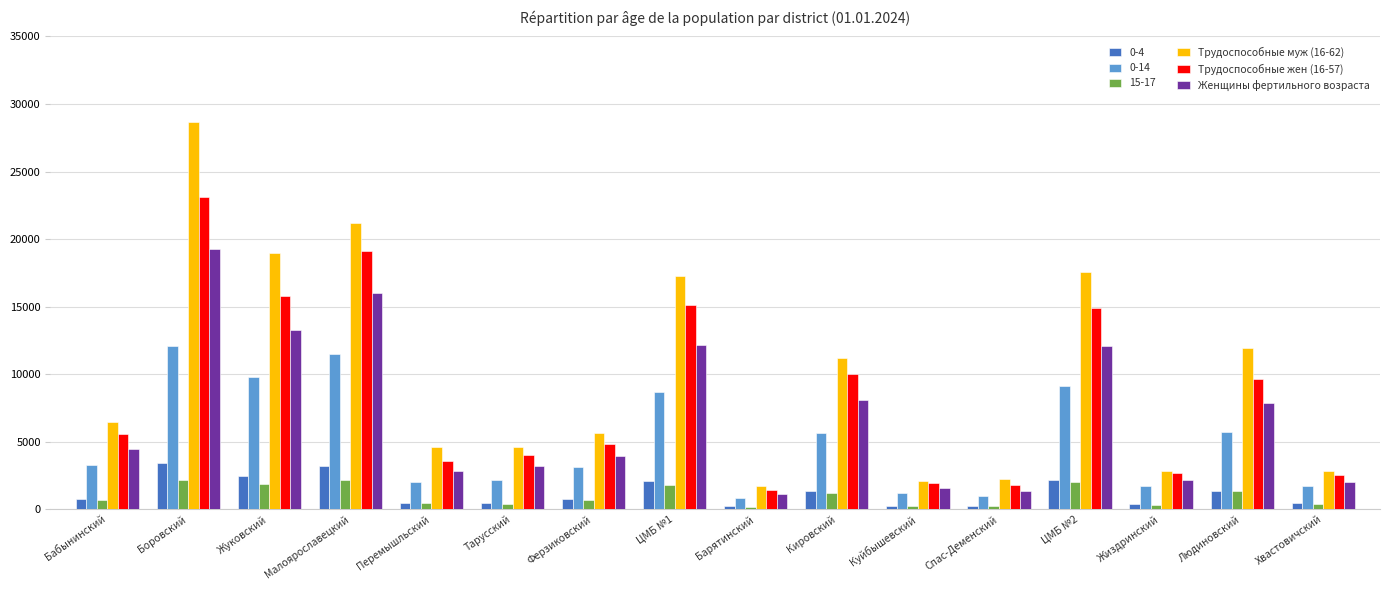

Which series has the largest range (max minus min)?

Трудоспособные муж (16-62)